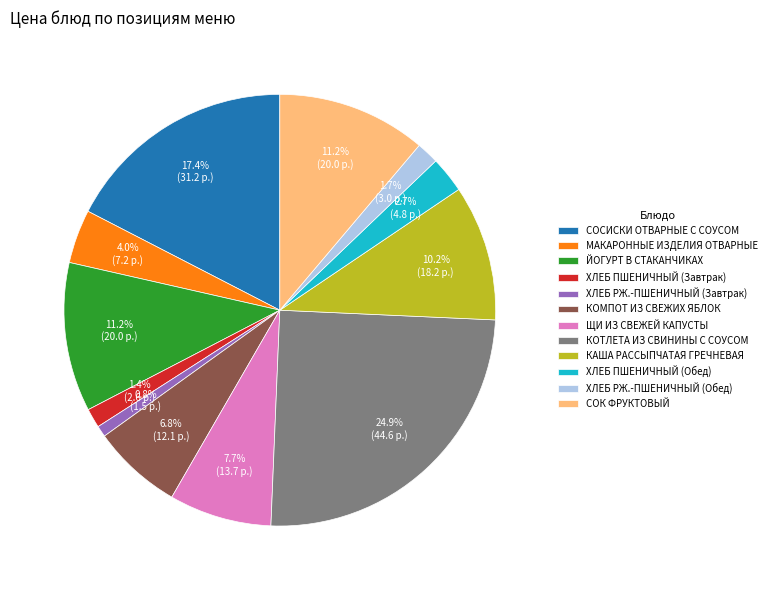

To the nearest percent, what is the difference between the largest and smallest slice percentages?

24%